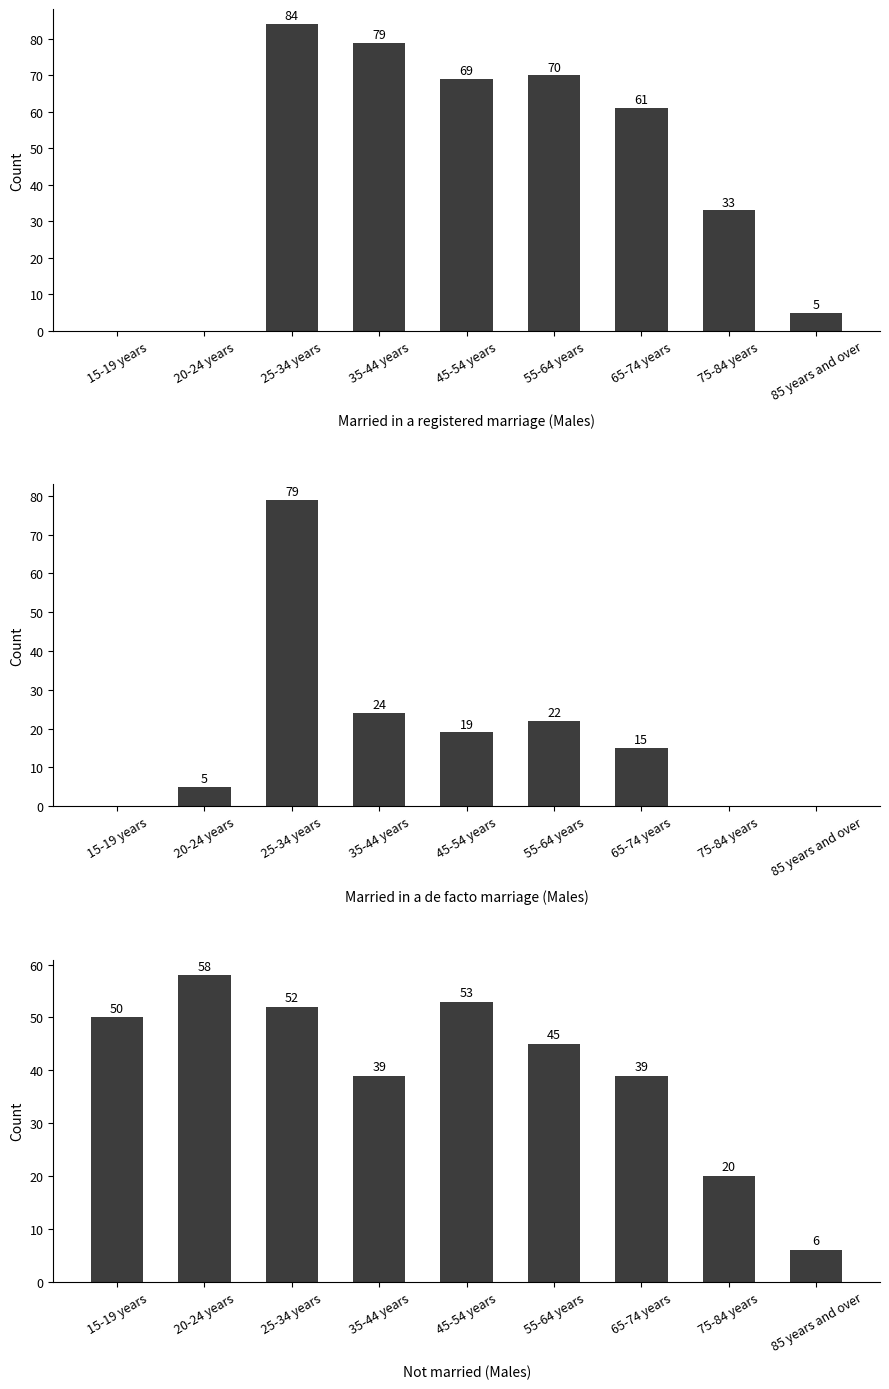

Does the chart contain any negative values?

No